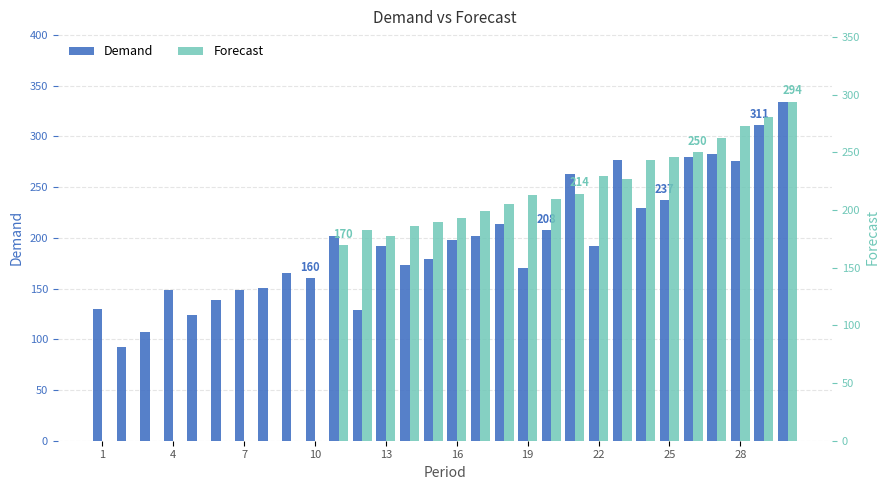

Rank the series at 28 from highest to lowest value.

Demand, Forecast